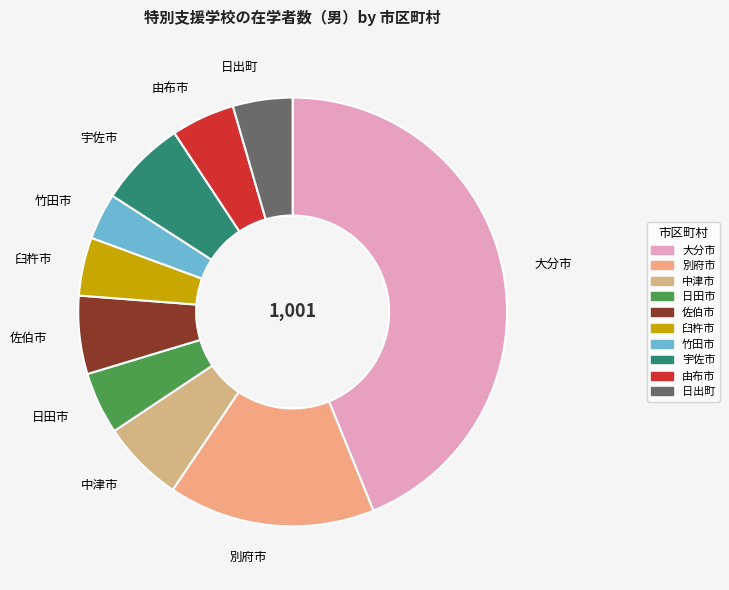

Which slice is the largest?

大分市